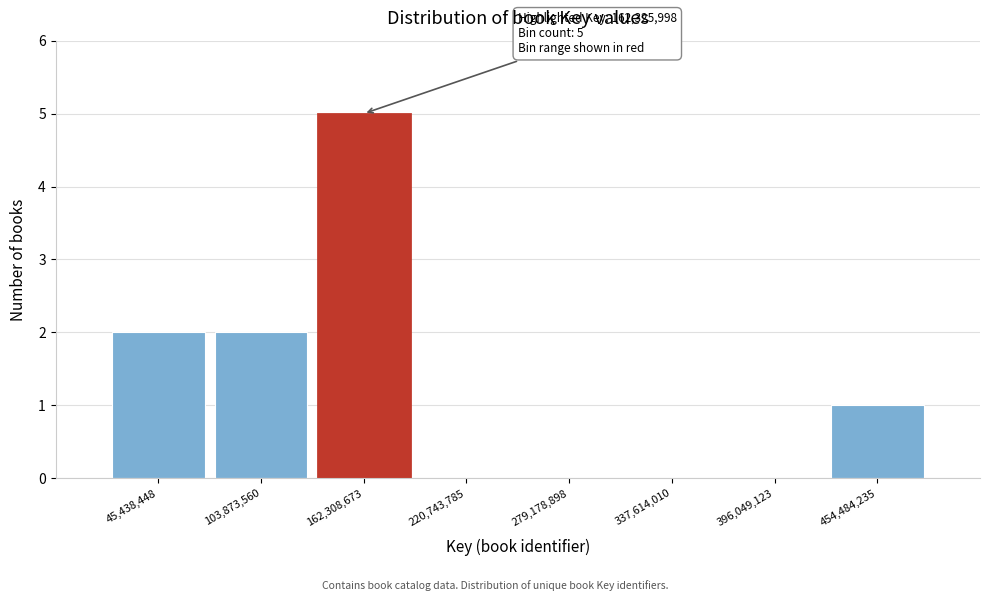

Reading left to right, list all the values displayed in this chart.

45,438,448=2	103,873,560=2	162,308,673=5	220,743,785=0	279,178,898=0	337,614,010=0	396,049,123=0	454,484,235=1